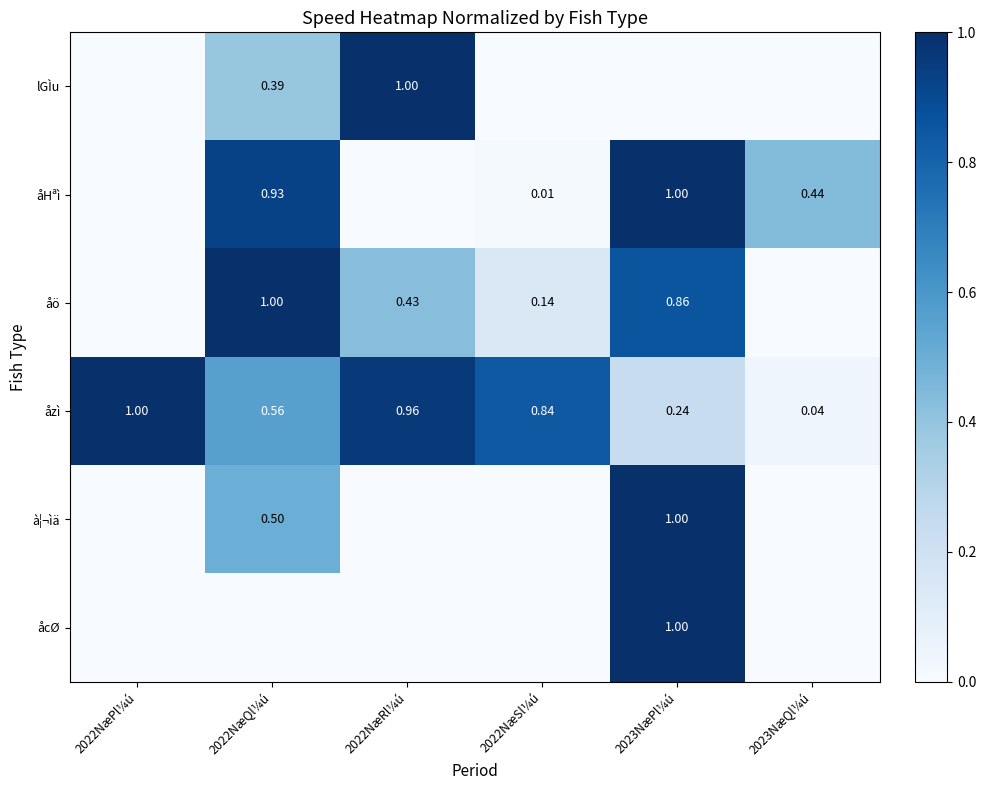

True or false: à¦¬ìä has a value of 0.0 at 2022NæRl¼ú.

True